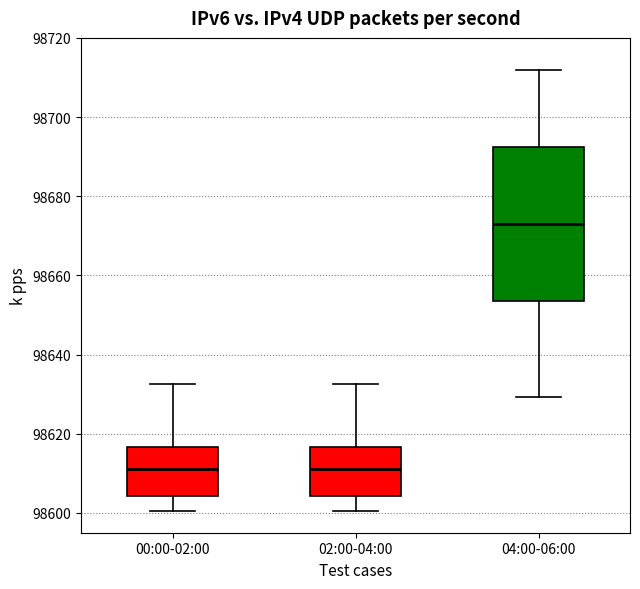

Comparing the boxes themselves (not the whiskers), which one is the tallest?

04:00-06:00